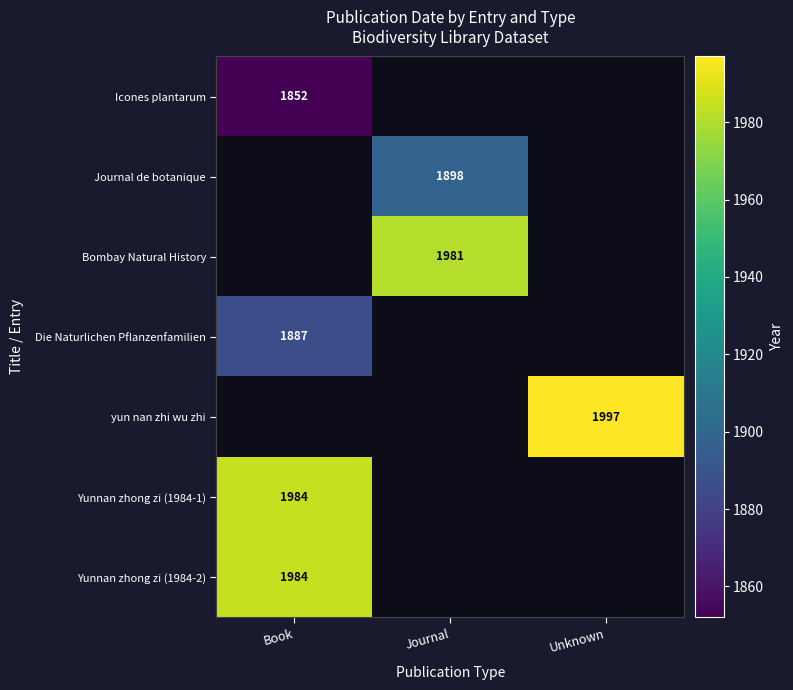

The Journal de botanique series shows 1076 at Journal. True or false?

False